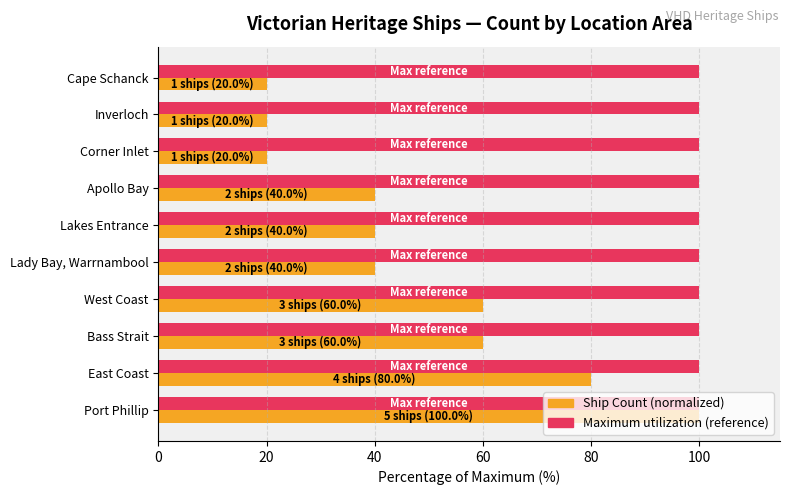

At which category is the sum across all series the highest?

Port Phillip